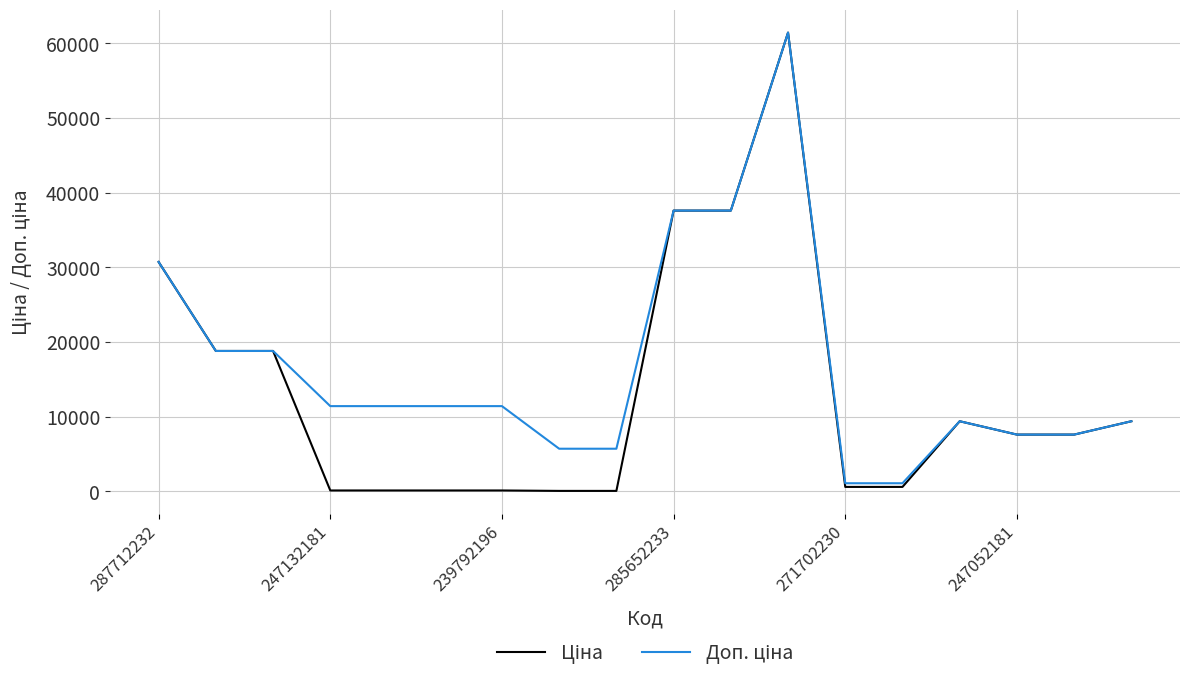

What is the maximum value shown in the chart?

61434.3